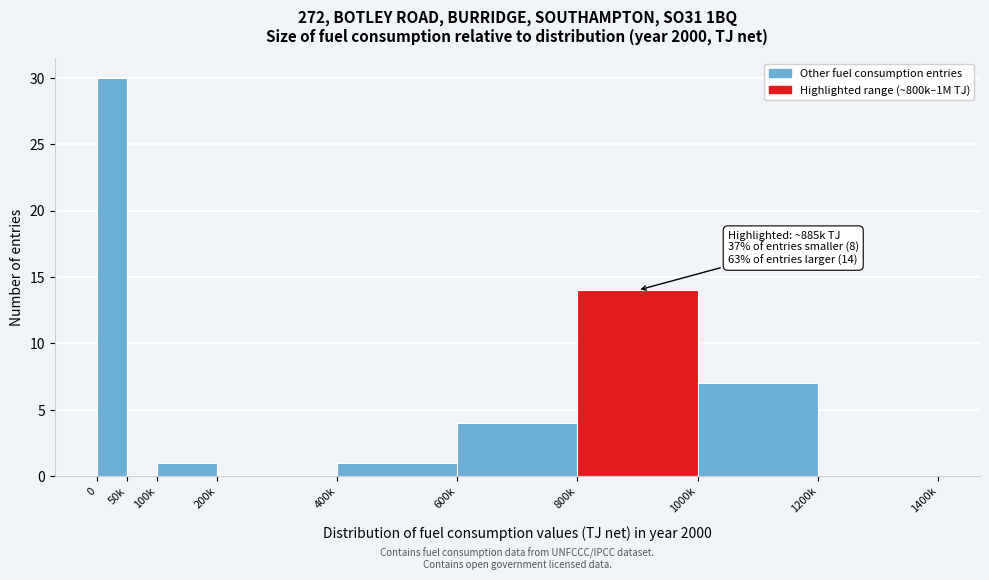

Reading left to right, transcribe all the data shown in this chart.

0=30	50k=0	100k=1	200k=0	400k=1	600k=4	800k=14	1000k=7	1200k=0